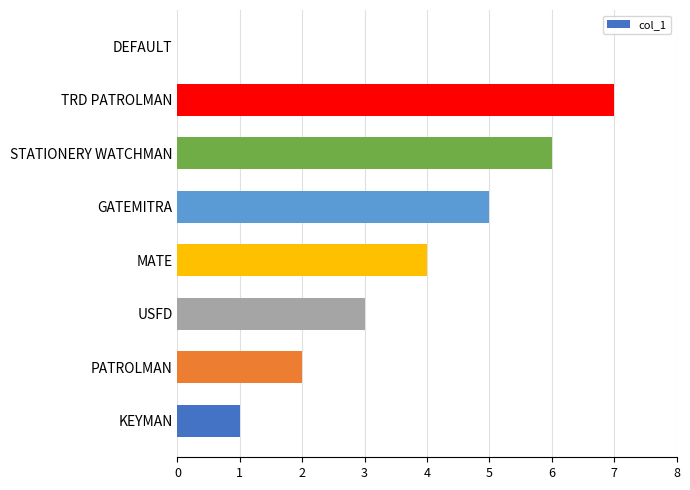

Between STATIONERY WATCHMAN and PATROLMAN, which is larger?

STATIONERY WATCHMAN